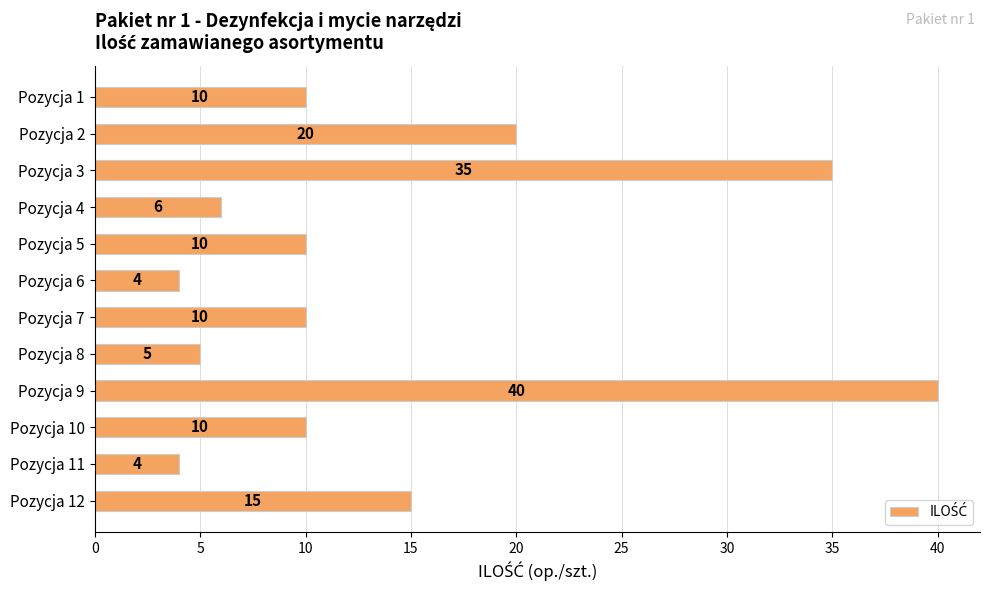

Between Pozycja 3 and Pozycja 10, which is larger?

Pozycja 3